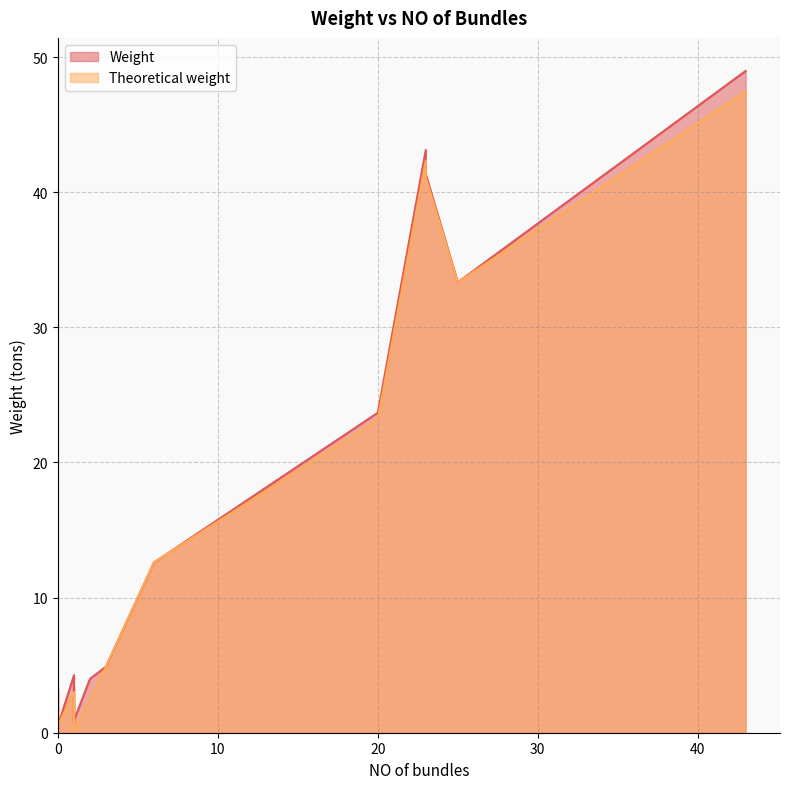

True or false: Weight and Theoretical weight cross at least once.

True